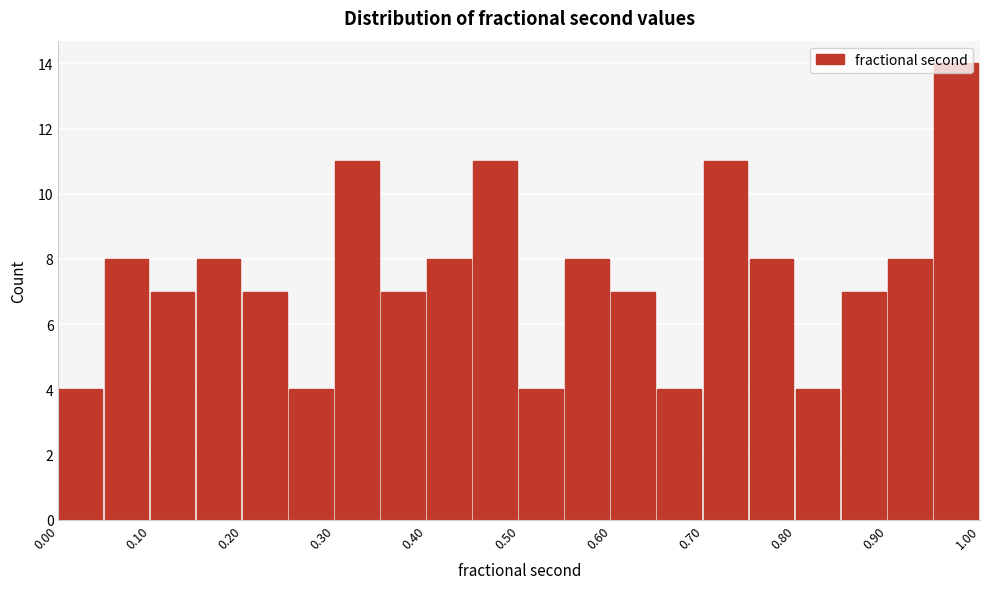

Reading left to right, list every bar in this chart as the range it spans on the x-axis followed by its height. The values are not printed on the chart, so give them approximately, as read against the axis.

0.00 to 0.05: 4
0.05 to 0.10: 8
0.10 to 0.15: 7
0.15 to 0.20: 8
0.20 to 0.25: 7
0.25 to 0.30: 4
0.30 to 0.35: 11
0.35 to 0.40: 7
0.40 to 0.45: 8
0.45 to 0.50: 11
0.50 to 0.55: 4
0.55 to 0.60: 8
0.60 to 0.65: 7
0.65 to 0.70: 4
0.70 to 0.75: 11
0.75 to 0.80: 8
0.80 to 0.85: 4
0.85 to 0.90: 7
0.90 to 0.95: 8
0.95 to 1.00: 14